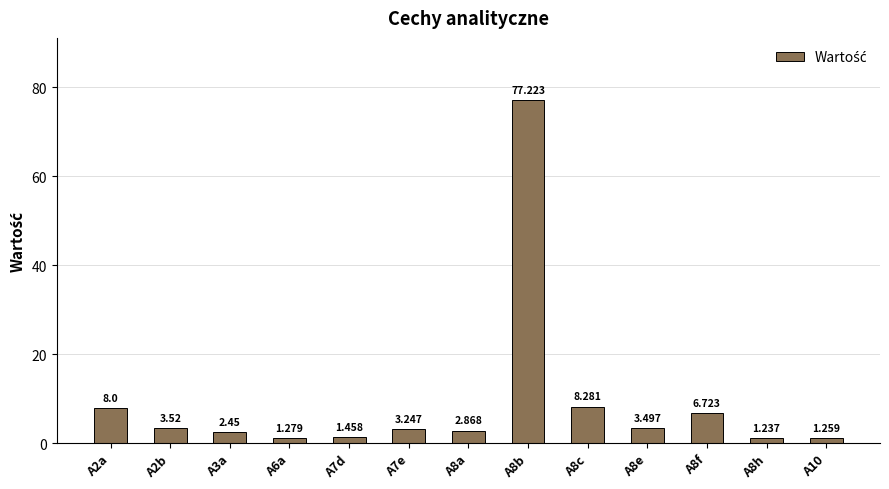

Reading left to right, list all the values displayed in this chart.

8.0	3.5	2.5	1.3	1.5	3.2	2.9	77.2	8.3	3.5	6.7	1.2	1.3